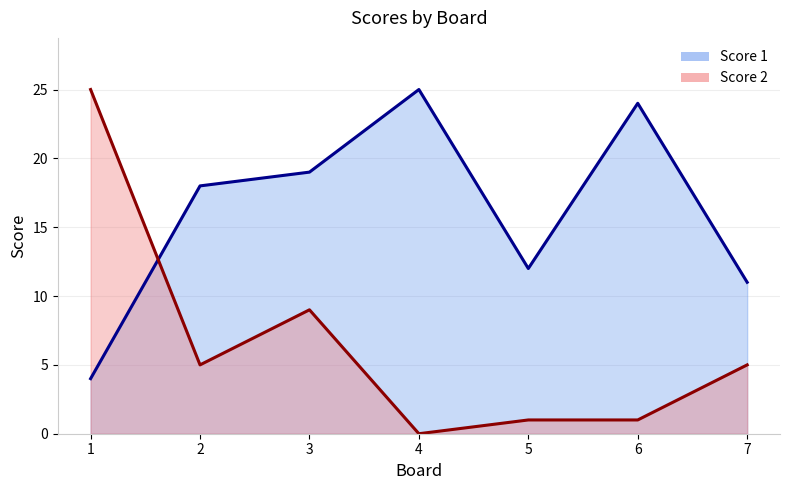

Reading left to right, extract all data points from this chart.

Score 1 line: 4	18	19	25	12	24	11
Score 2 line: 25	5	9	0	1	1	5